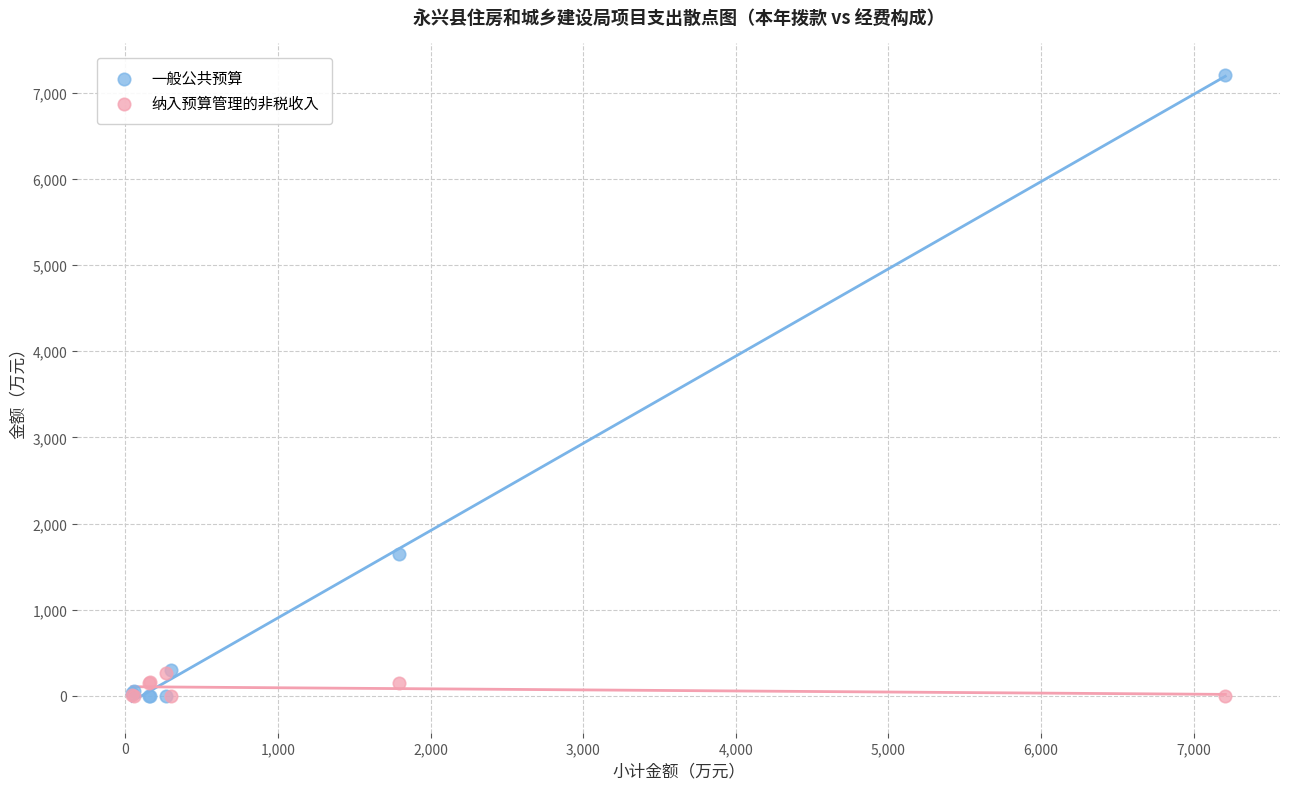

In the 一般公共预算 series, what Y value is closest to 3603?

1649.0